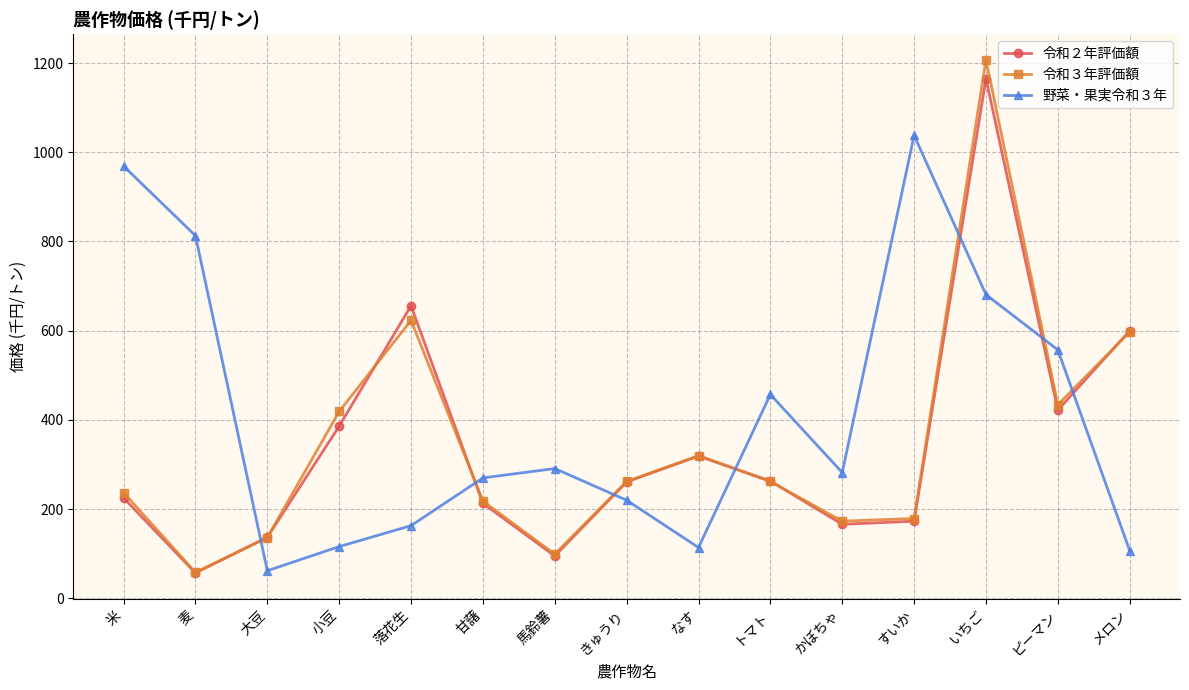

The value of 令和２年評価額 at 落花生 is 964. True or false?

False